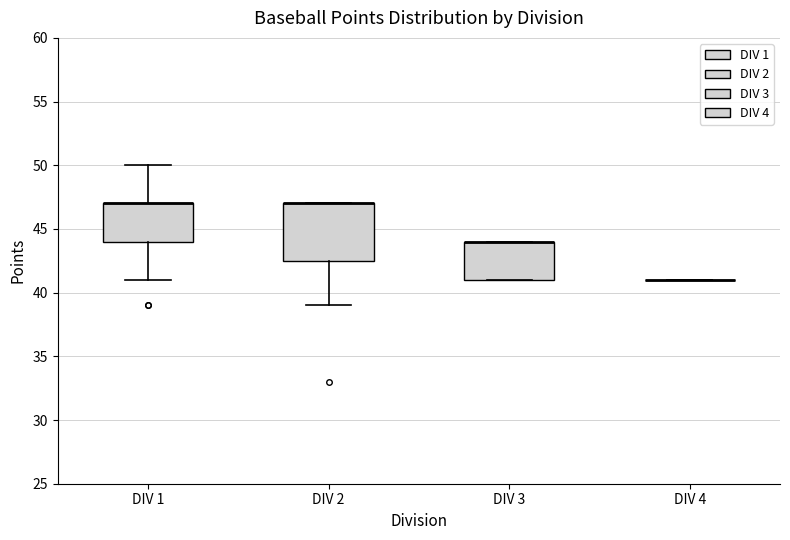

Reading left to right, transcribe this box plot: for each box, give where its median line is, the range the box spans, and where its two whiskers end, as read against the y-axis. The values are not printed on the chart, so give them approximately, as read against the axis.

DIV 1: median 47.0 (drawn on the box's upper edge), box 44.0 to 47.0, whiskers 41.0 to 50.0
DIV 2: median 47.0 (drawn on the box's upper edge), box 42.5 to 47.0, whiskers 39.0 to 47.0
DIV 3: median 44.0 (drawn on the box's upper edge), box 41.0 to 44.0, whiskers 41.0 to 44.0
DIV 4: box collapsed to a line at 41.0, whiskers 41.0 to 41.0